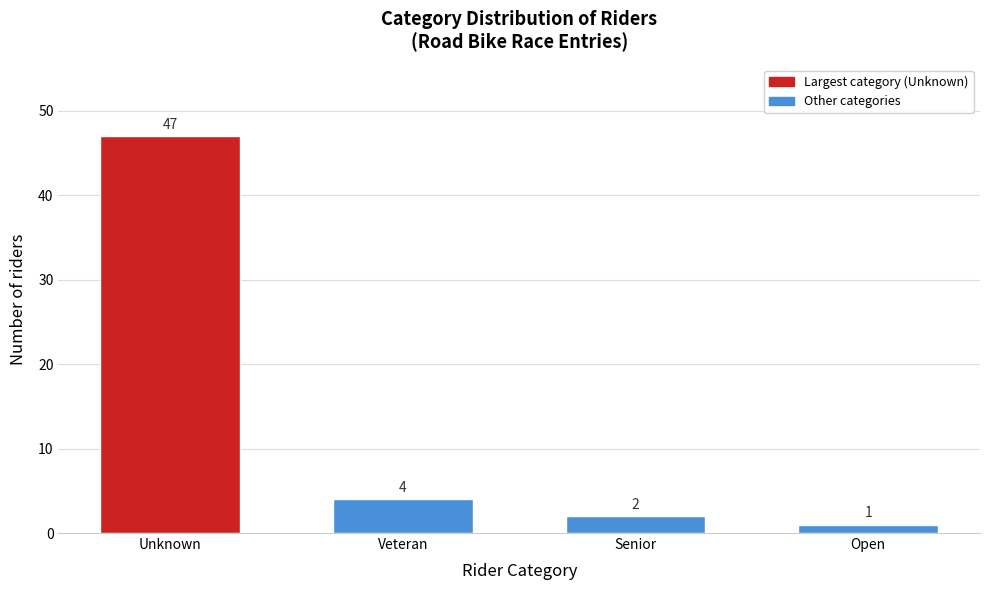

Reading left to right, extract all data points from this chart.

47	4	2	1